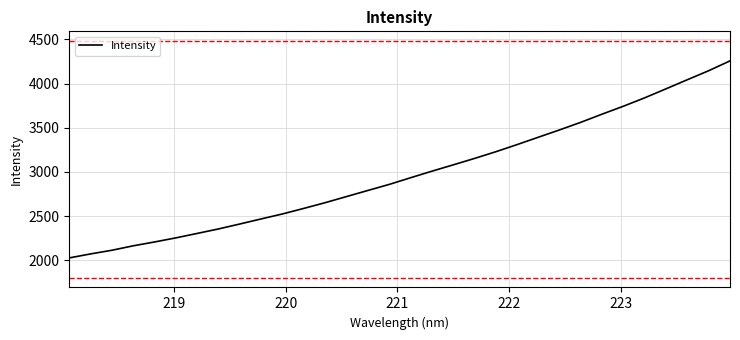

Does the chart have visible grid lines?

Yes